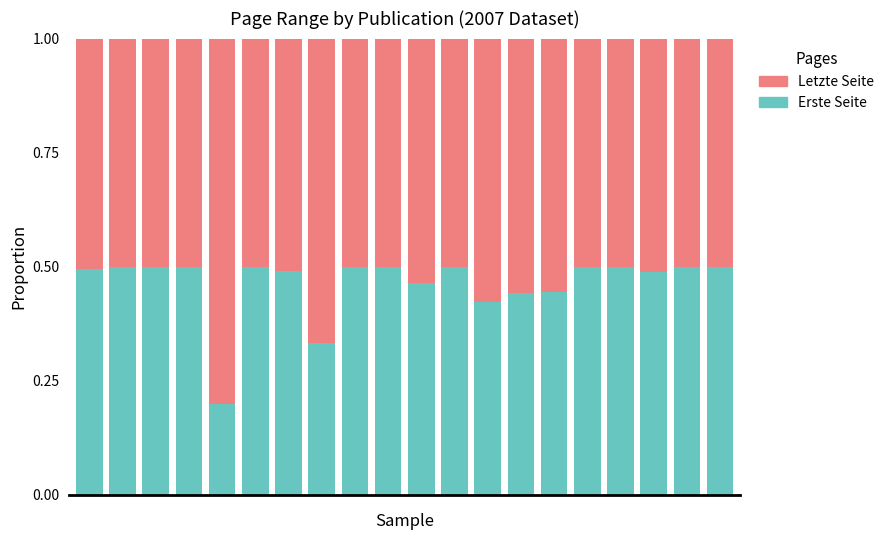

Rank the series by their average value, from highest to lowest.

Letzte Seite, Erste Seite